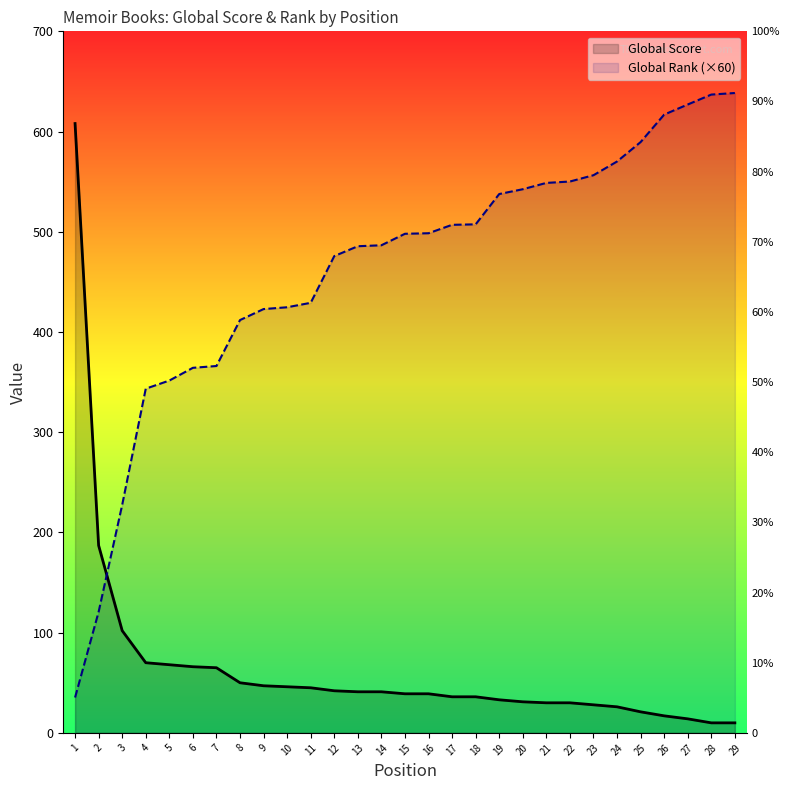

Which series has the largest range (max minus min)?

Global Rank (scaled)